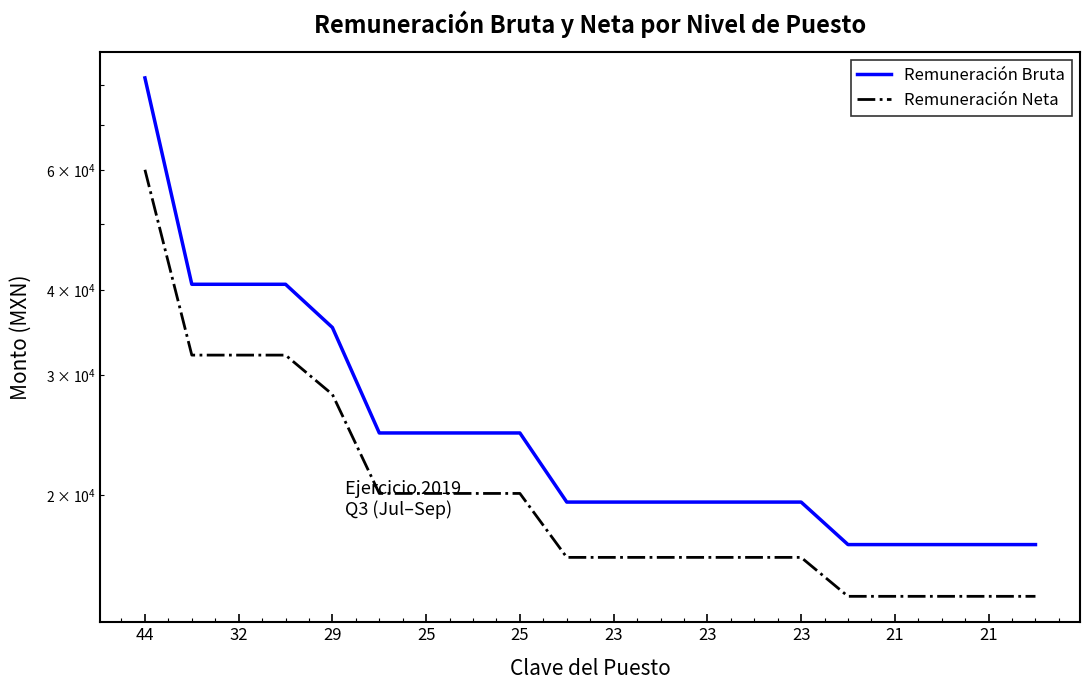

What is the label of the 2nd point from the left?

32